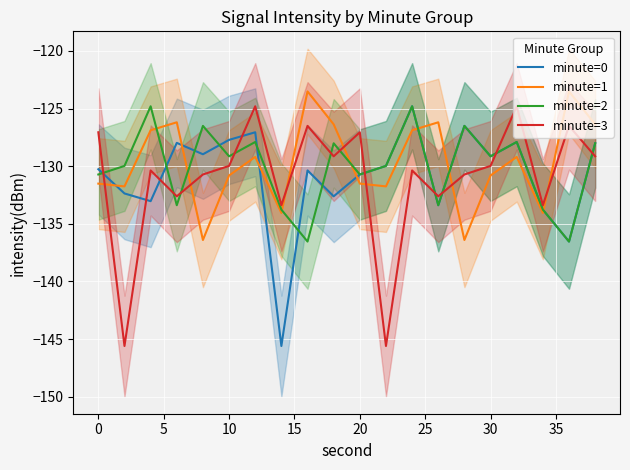

Which series ends up on top after the final intersection of minute=0 and minute=2?

minute=2